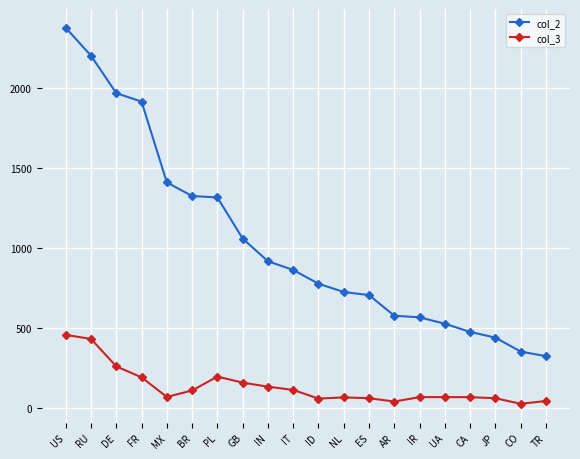

What is the greatest value displayed?

2377.4